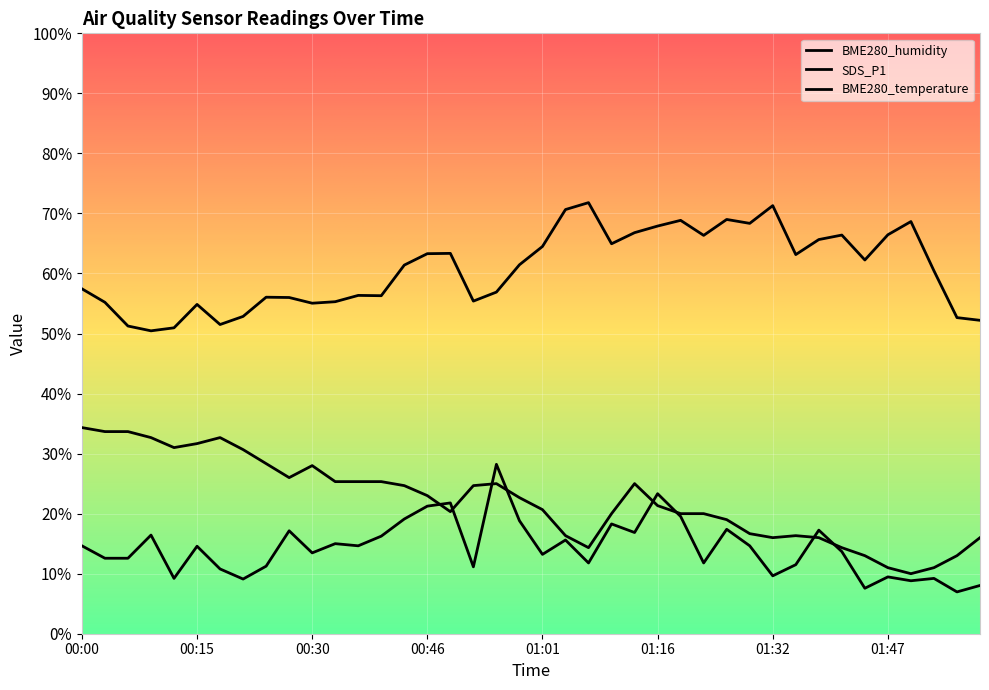

Between 00:33 and 01:44, which is larger?

01:44